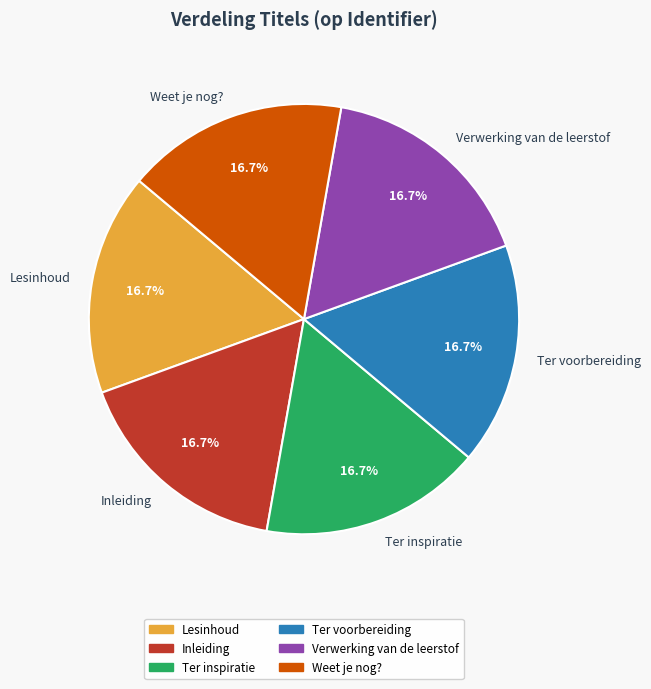

To the nearest percent, what portion does Lesinhoud represent?

17%